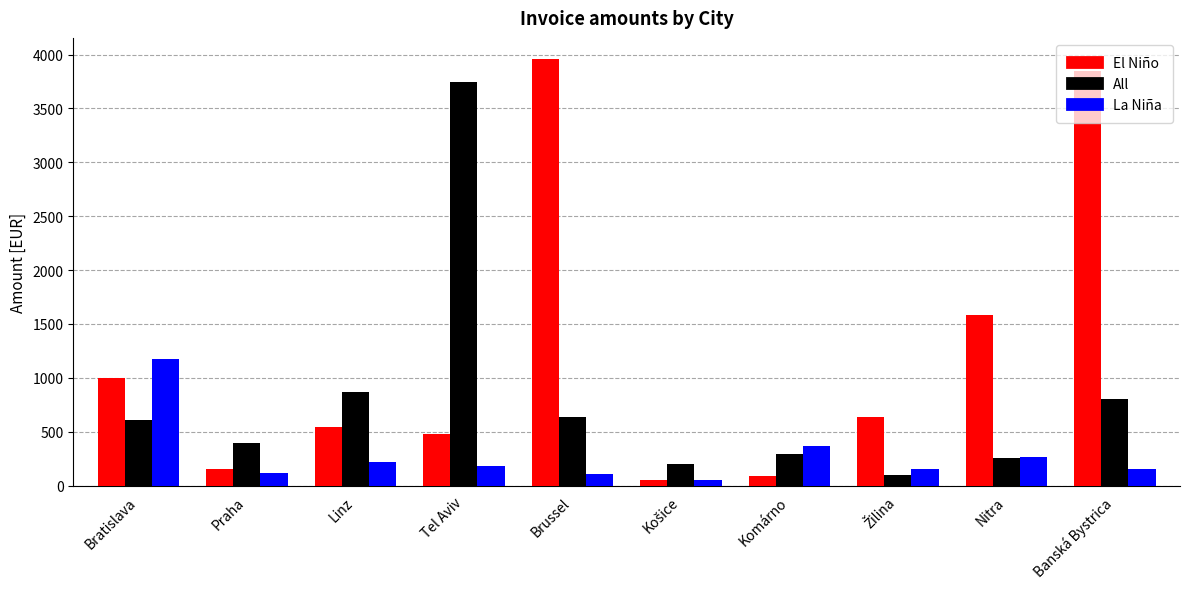

Does the chart contain stacked bars?

No